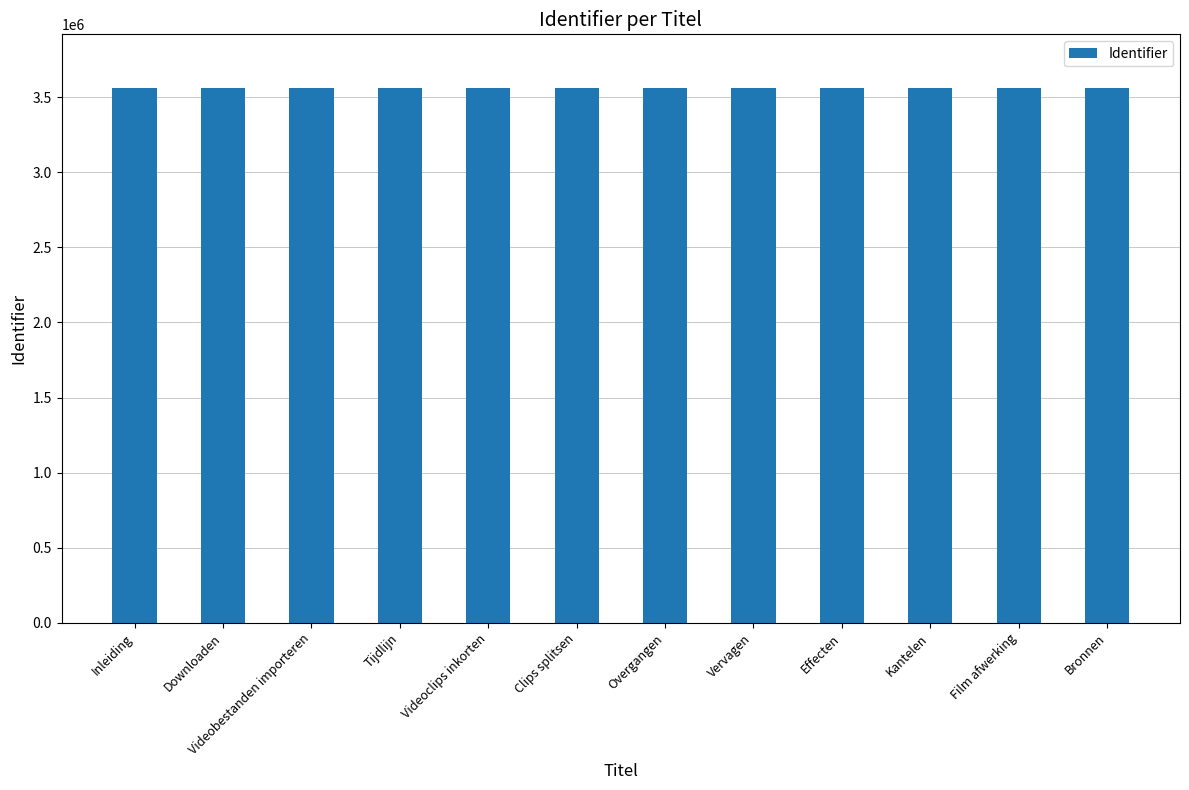

Count the number of data series in this chart.

1